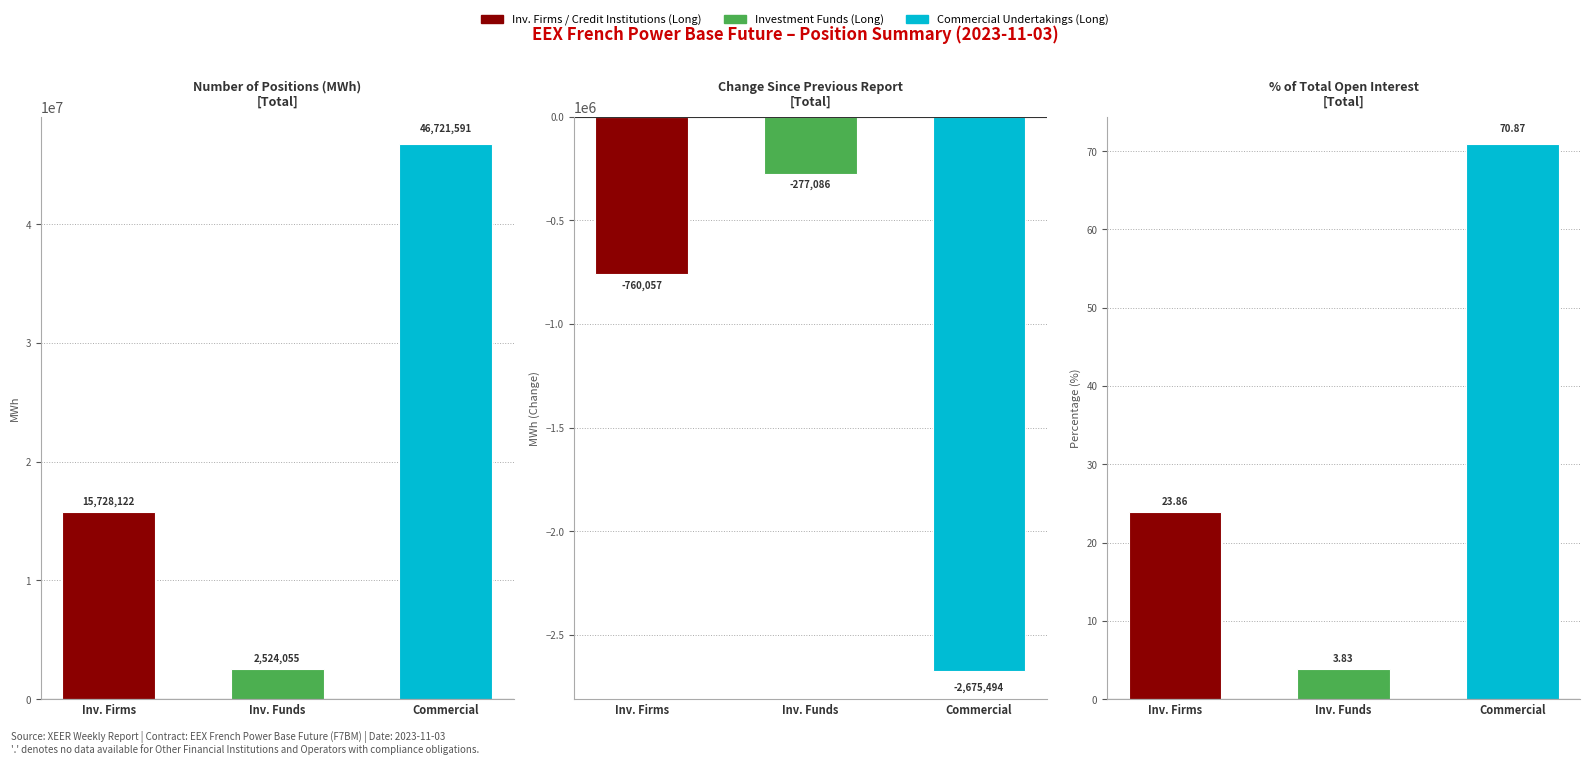

Does the chart contain stacked bars?

No